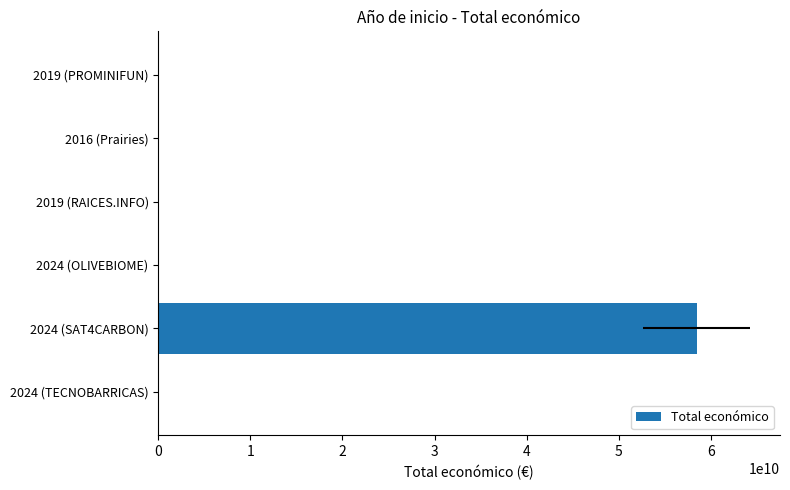

What is the smallest value displayed?

7980